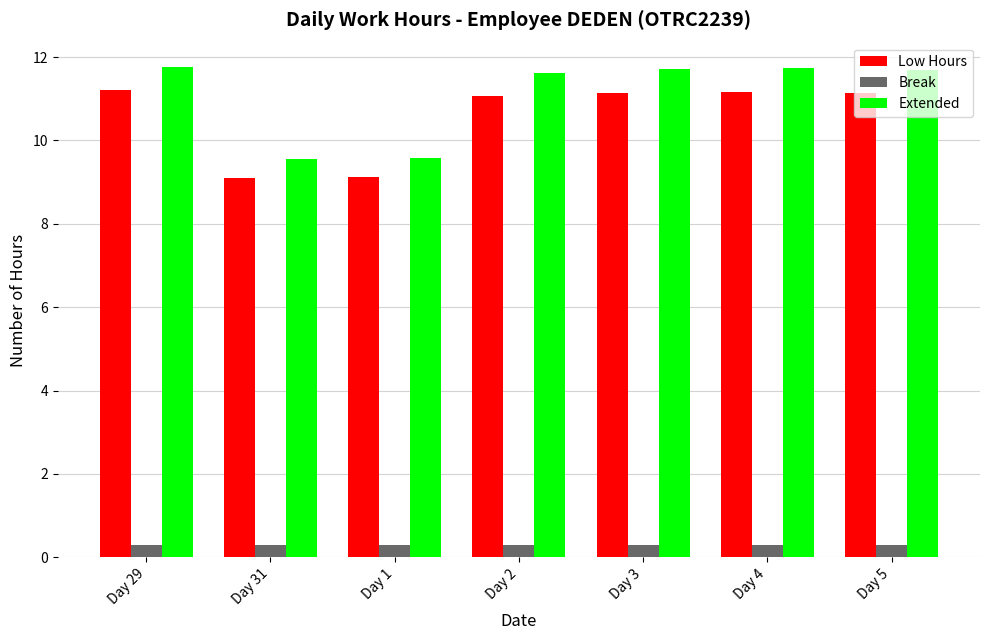

True or false: Low Hours has a value of 11.2 at Day 3.

True